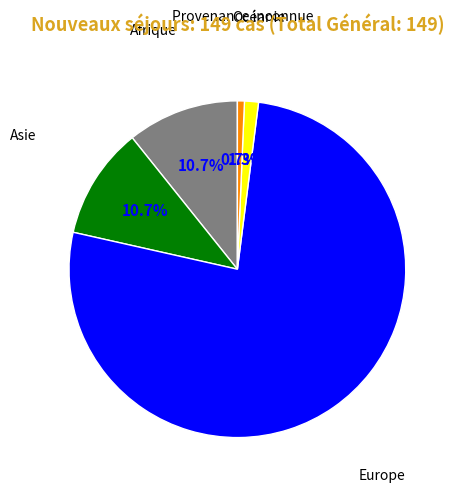

Is there any slice that represents more than half of the pie?

Yes